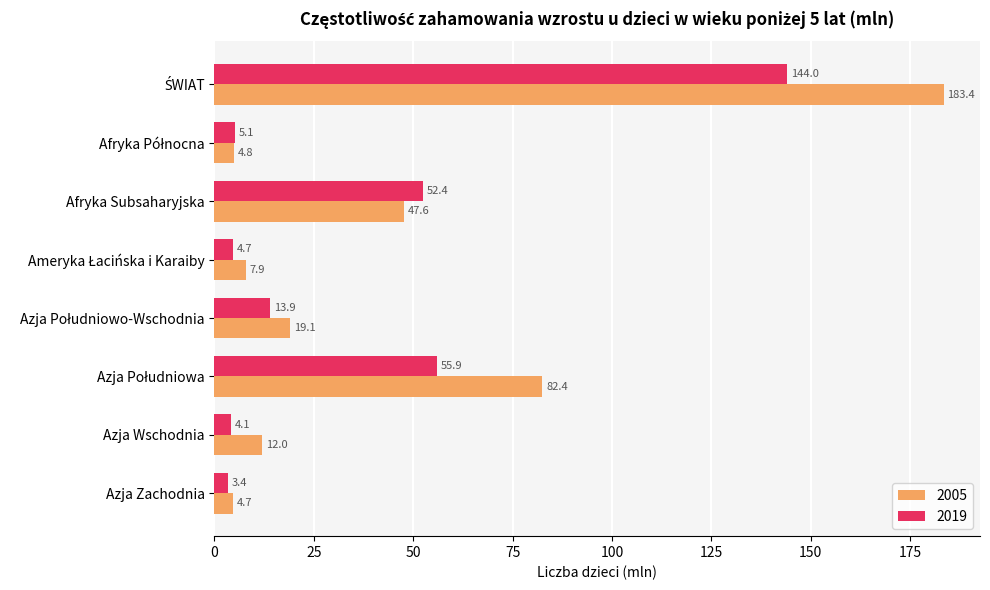

What are all the series names shown in the legend?

2005, 2019